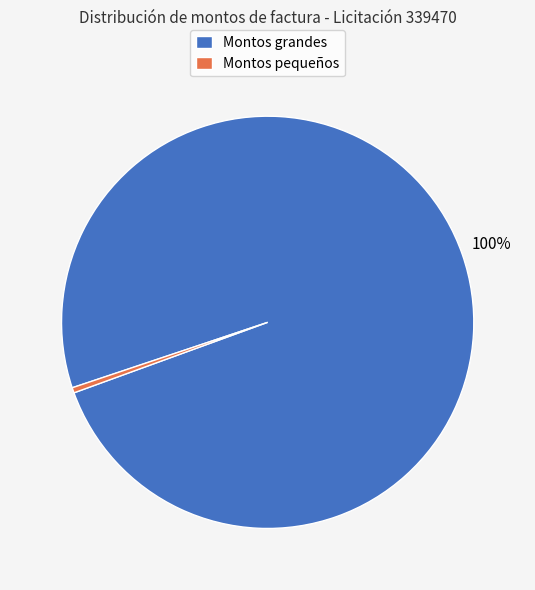

Is the sum of Montos pequeños and Montos grandes greater than half?

Yes